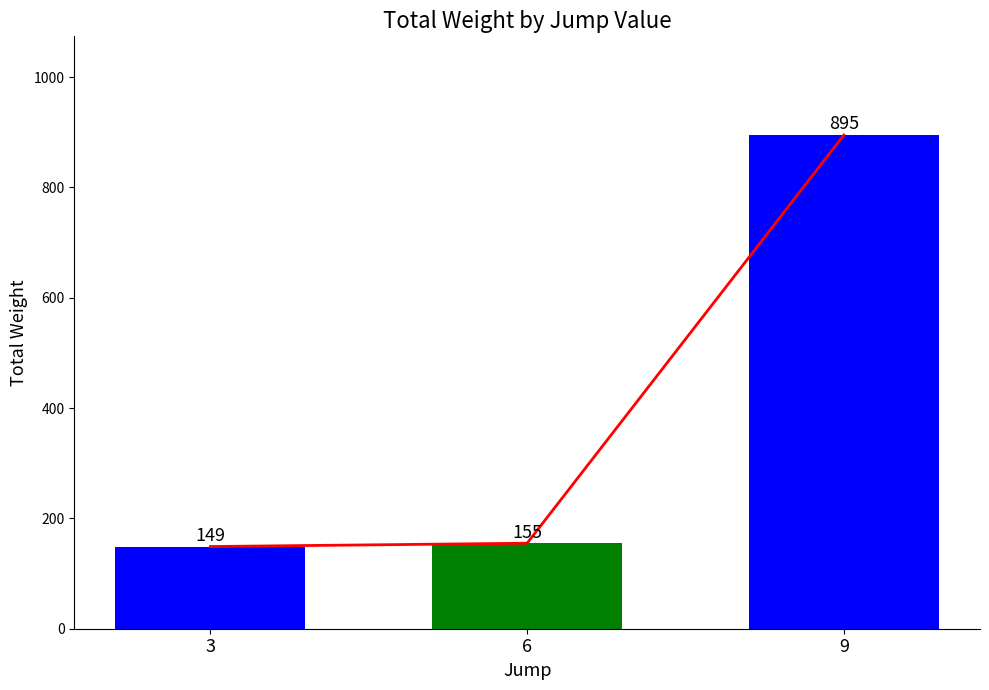

Is it true that trend equals 216 at 3?

False